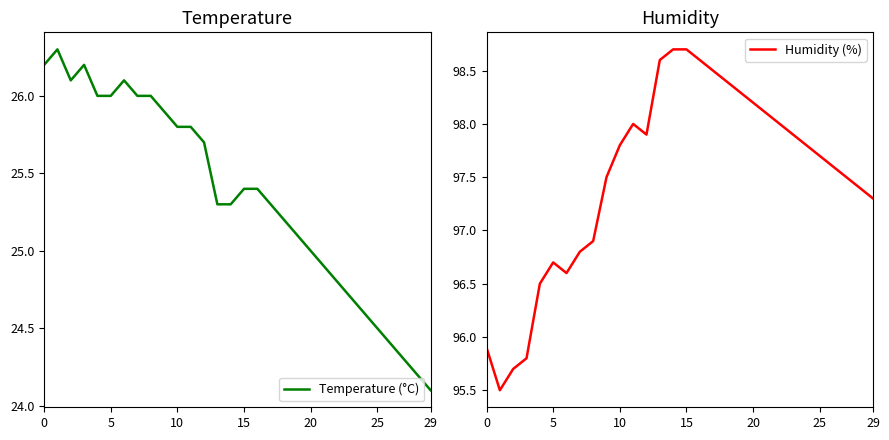

At which label does Temperature (°C) reach its minimum?

29